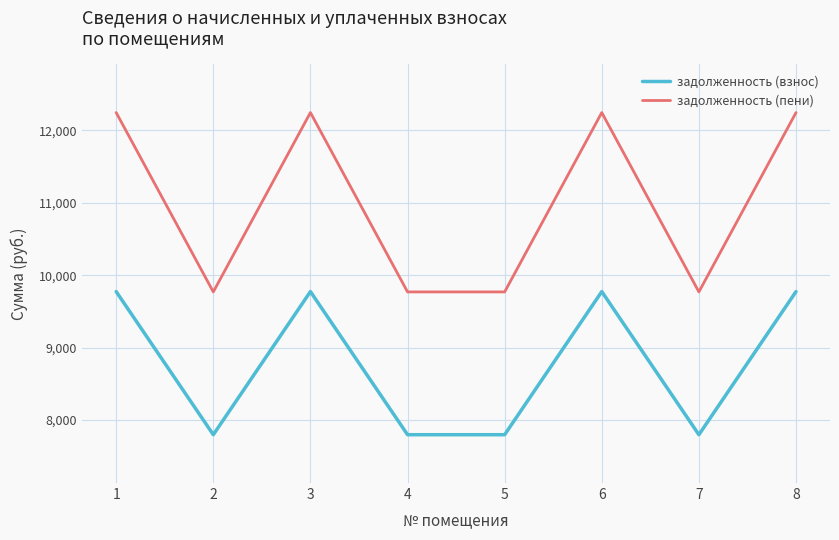

Count the number of data series in this chart.

2